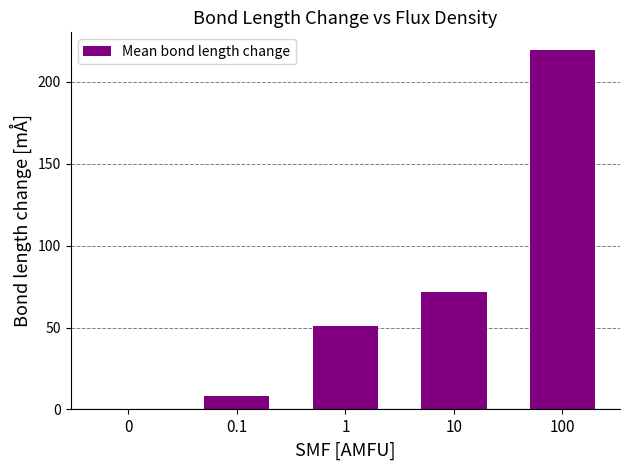

Count the number of values greater than 50.

3